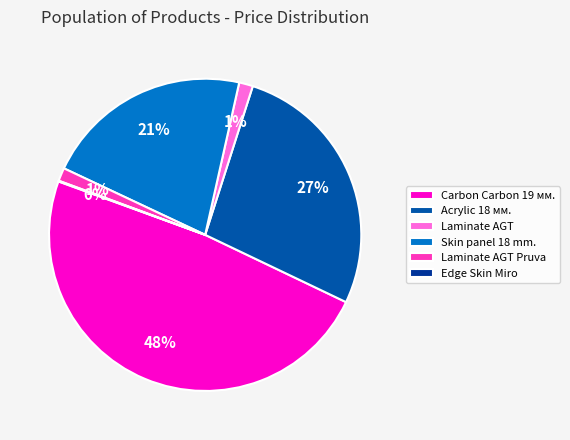

What percentage is the Acrylic 18 мм. slice, to the nearest percent?

27%